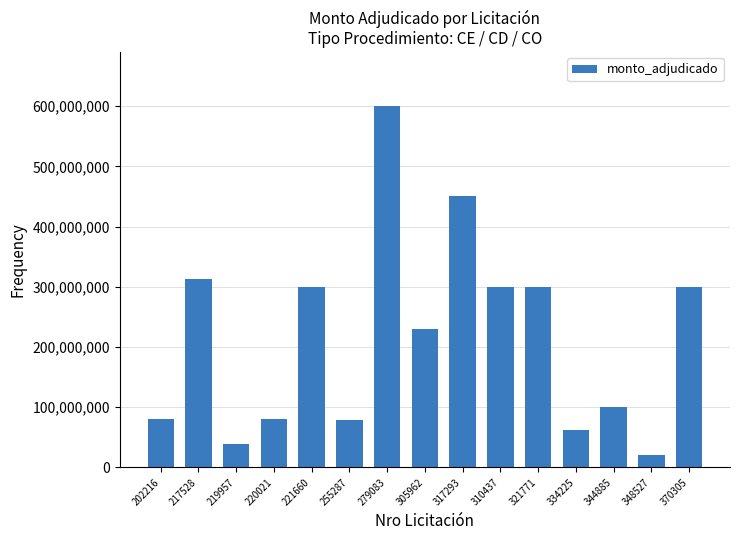

Where is the data nearest to the value 310000000?

217528